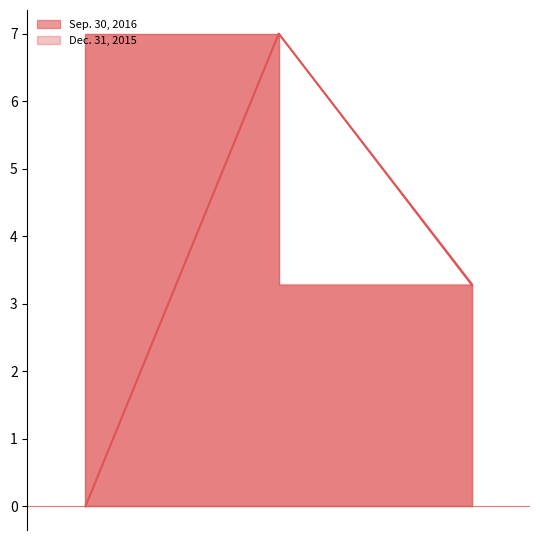

Rank the series by their maximum value, from lowest to highest.

Sep. 30, 2016, Dec. 31, 2015